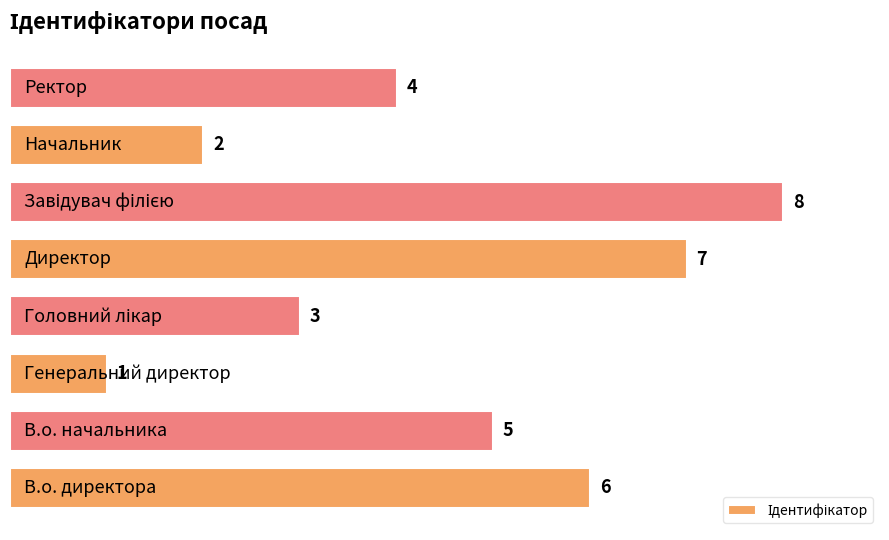

Reading top to bottom, extract all data points from this chart.

4	2	8	7	3	1	5	6